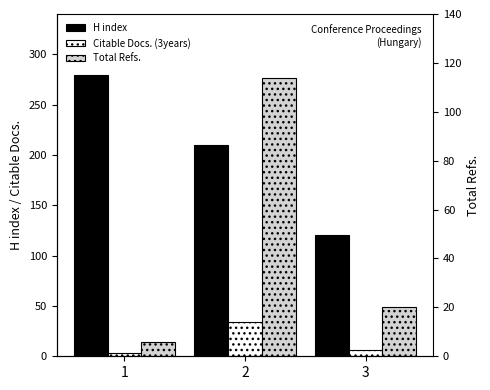

At how many categories does at least one series exceed 175?

2